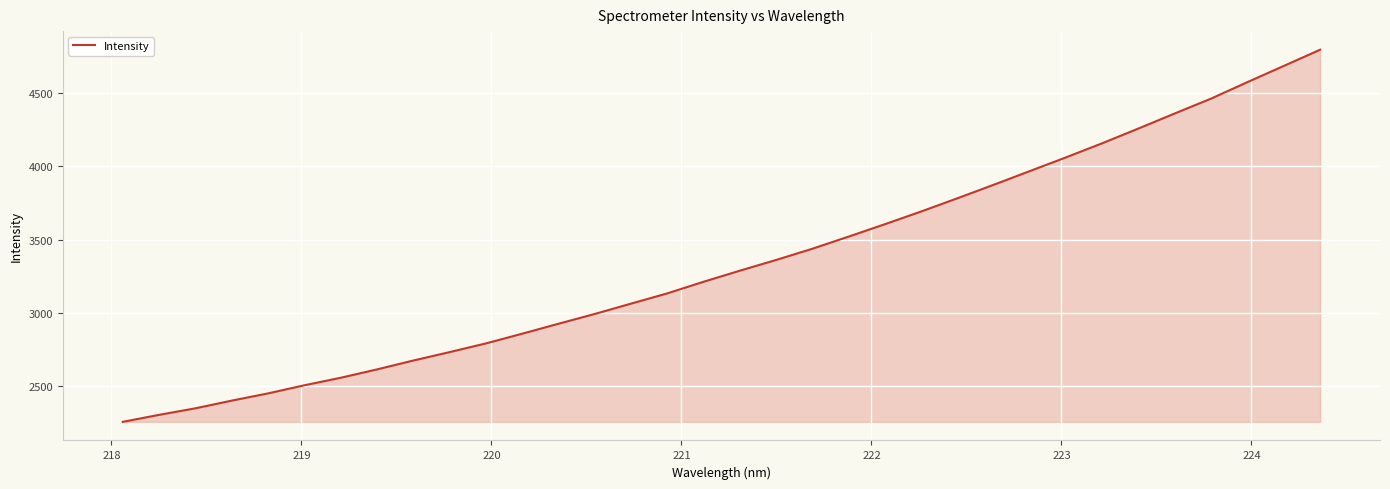

What is the difference between the maximum and minimum values?

2541.8